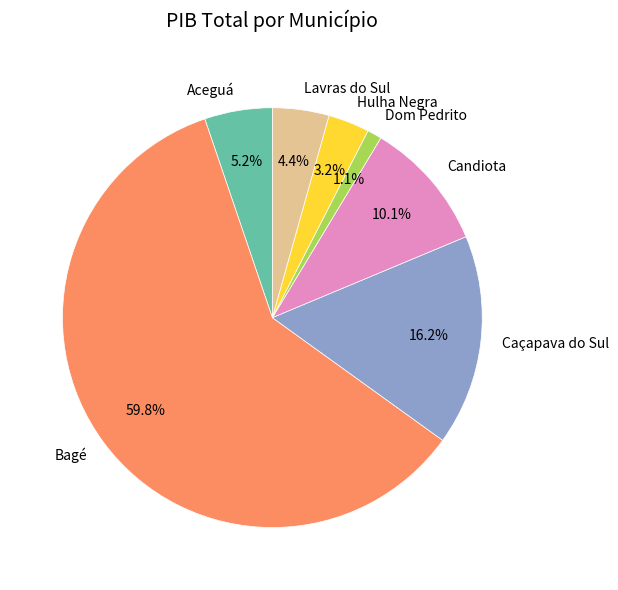

Which category has the biggest portion of the pie?

Bagé